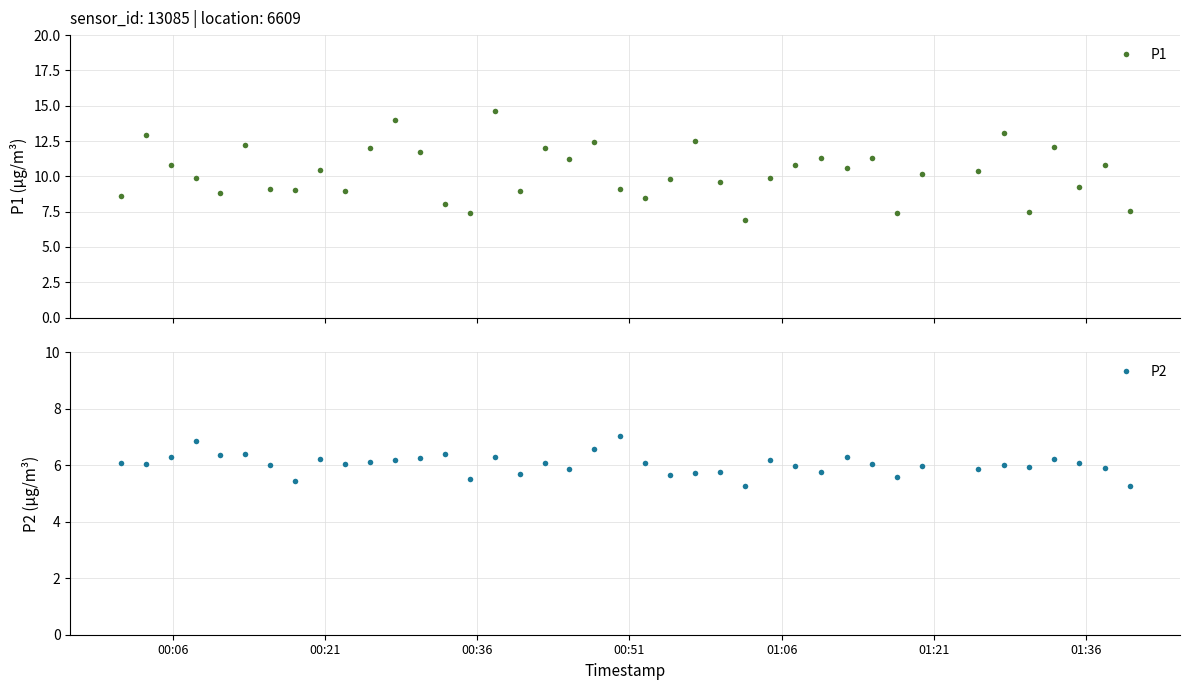

What is the lowest value of the P1 series?

6.9